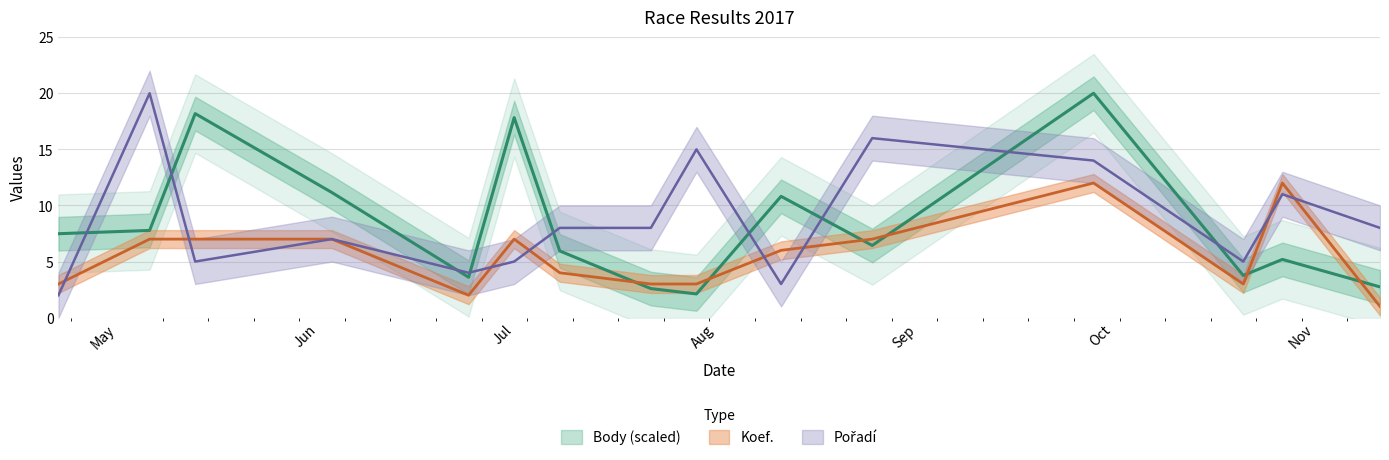

What is the label of the 3rd point from the right?

2017-10-21